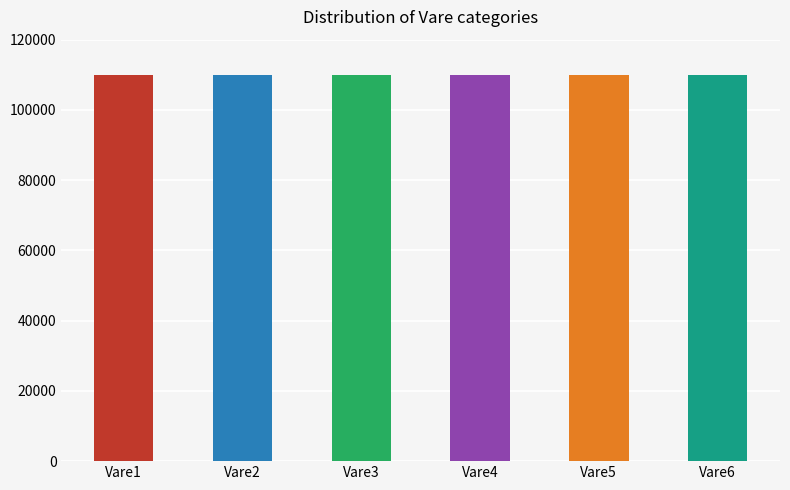

Reading left to right, what are all the values shown in this chart?

110000	110001	110002	110003	110004	110005